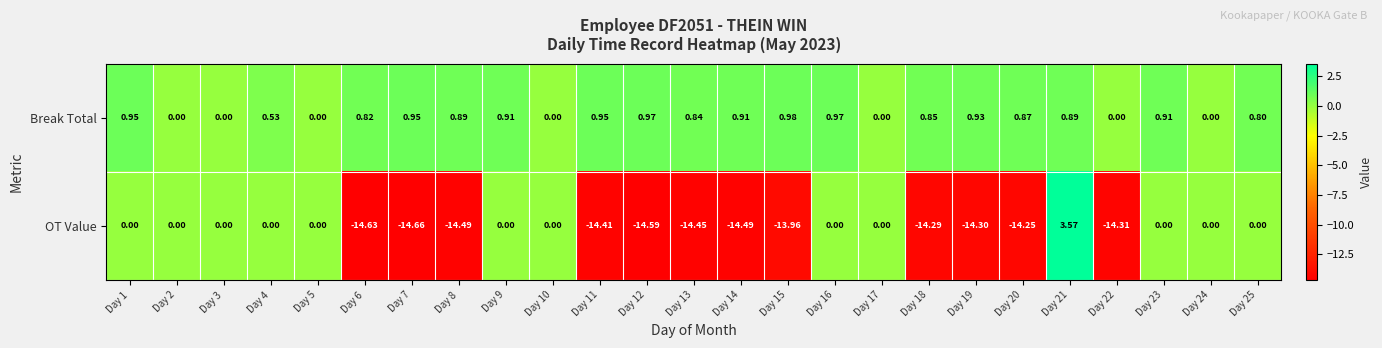

How many data points does each series have?

25